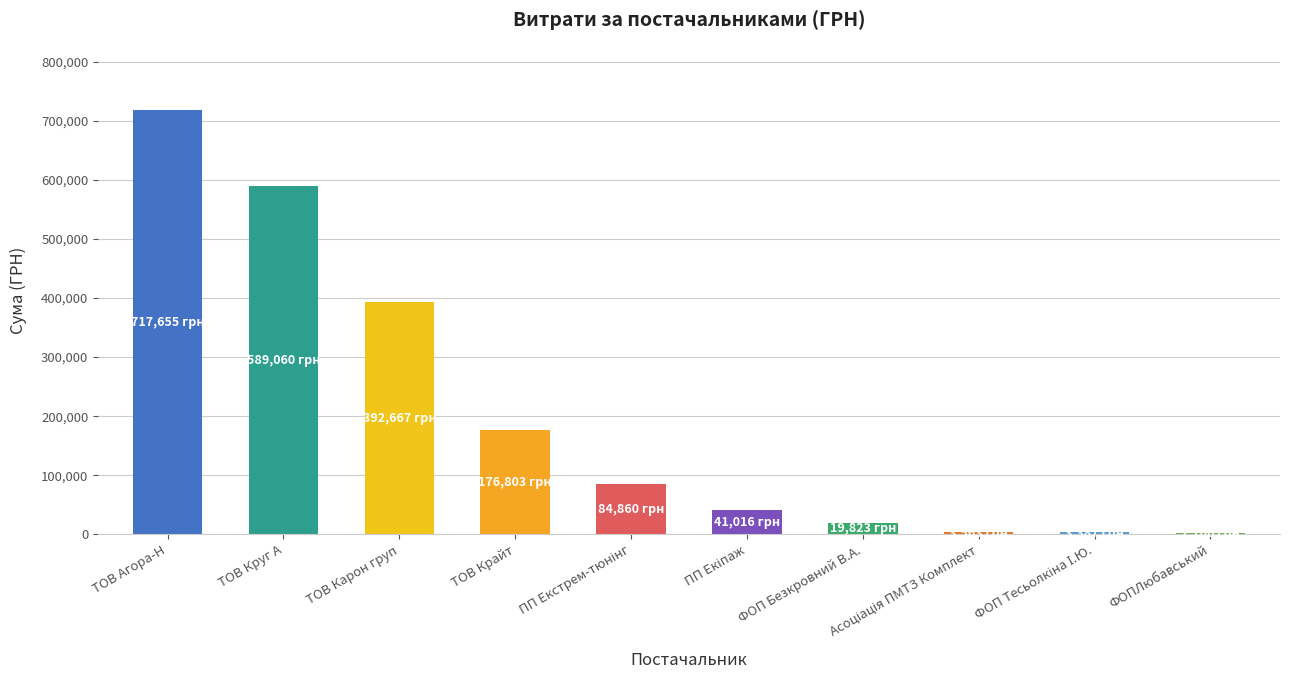

What is the sum of the values at ТОВ Агора-Н and ТОВ Круг А?

1306714.6